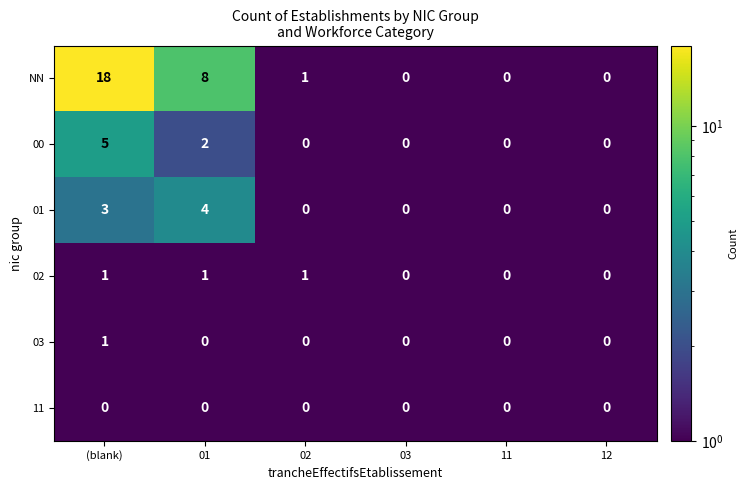

Rank the series by their maximum value, from lowest to highest.

11, 02, 03, 01, 00, NN